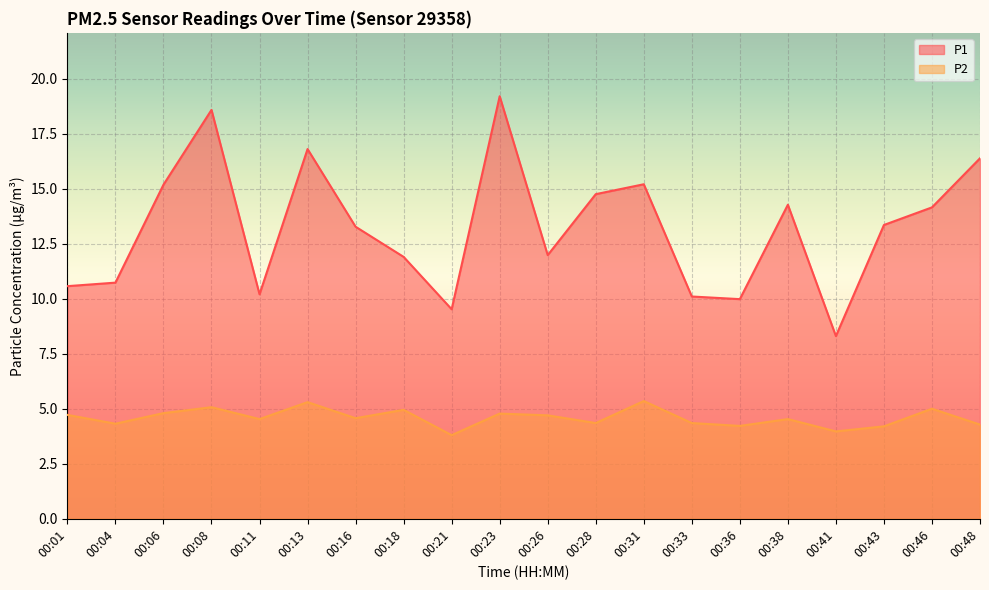

How many values in the P2 series exceed 4?

18